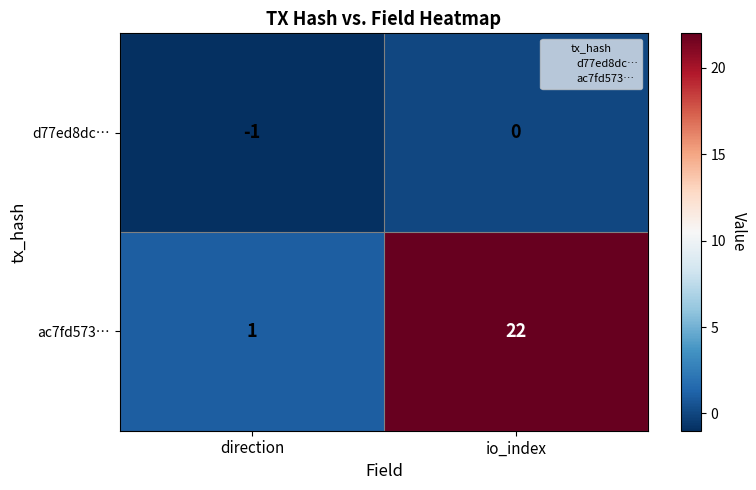

Rank the series by their maximum value, from highest to lowest.

ac7fd573…, d77ed8dc…